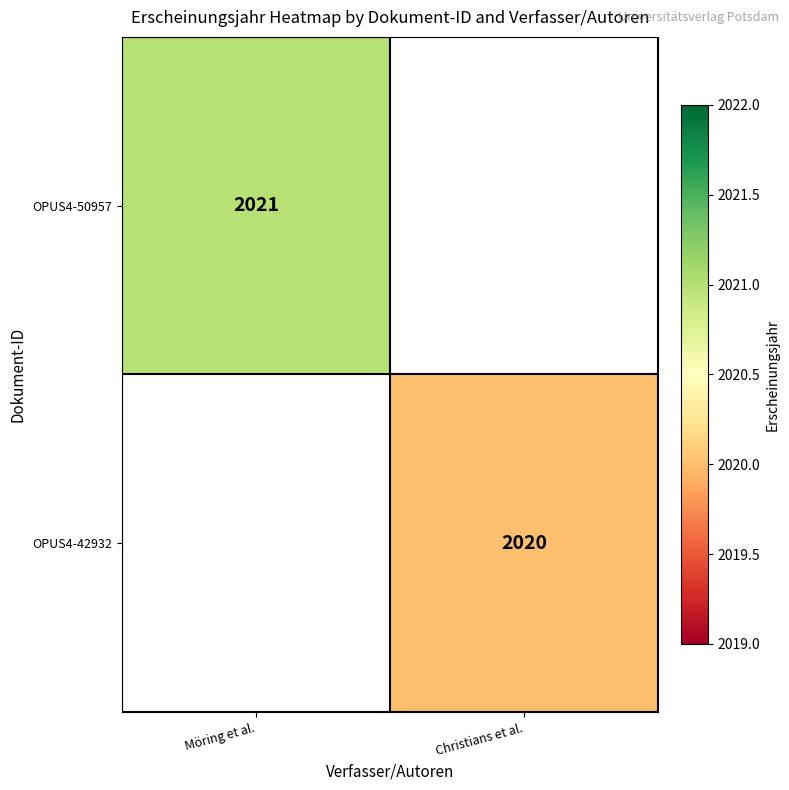

The value of OPUS4-50957 at Möring et al. is 2021. True or false?

True